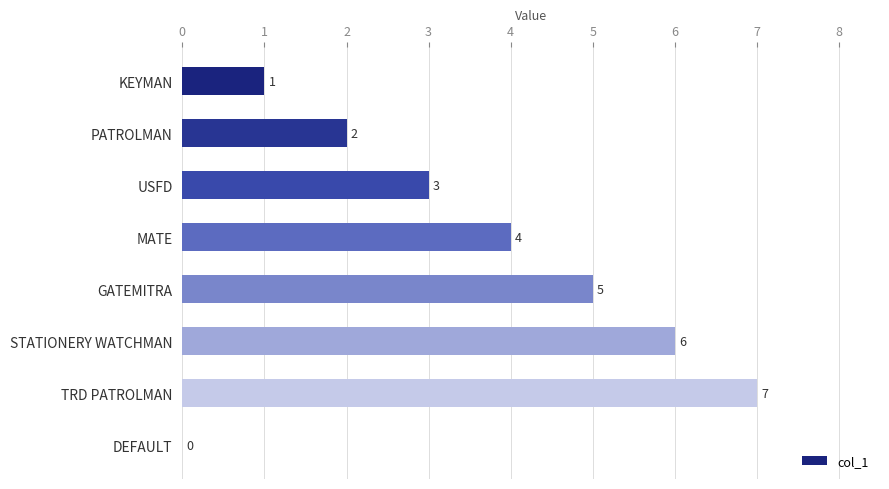

True or false: the data shows 2 at PATROLMAN.

True